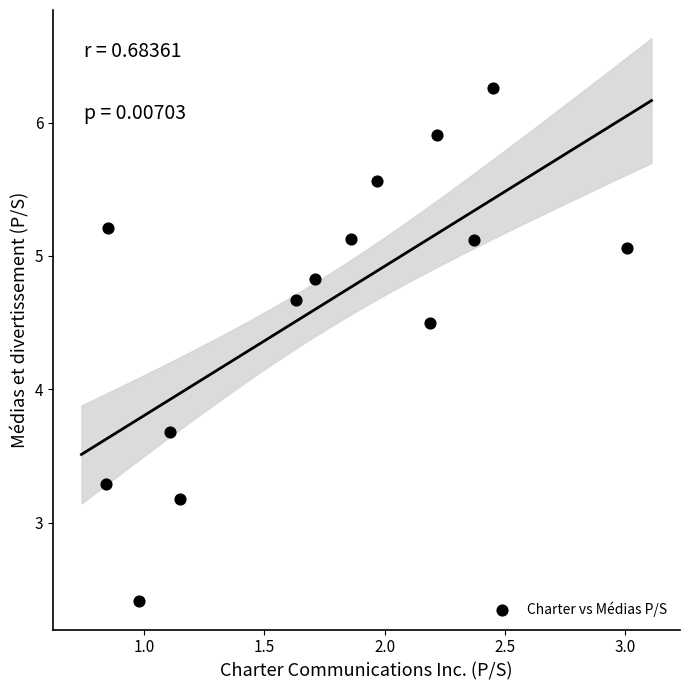

What Y value in the scatter plot is closest to 4?

3.7